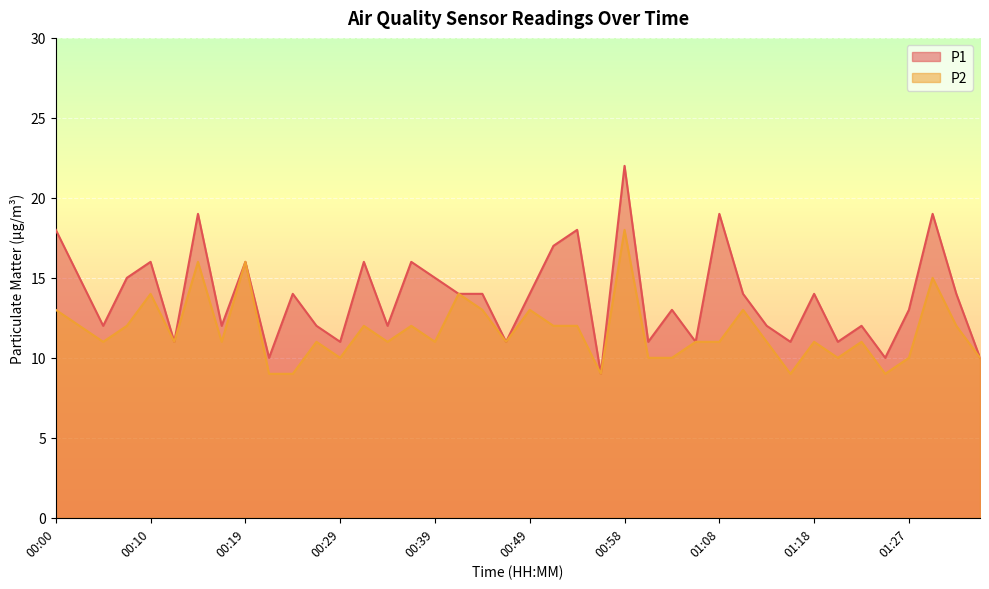

At which category is the sum across all series the highest?

00:58